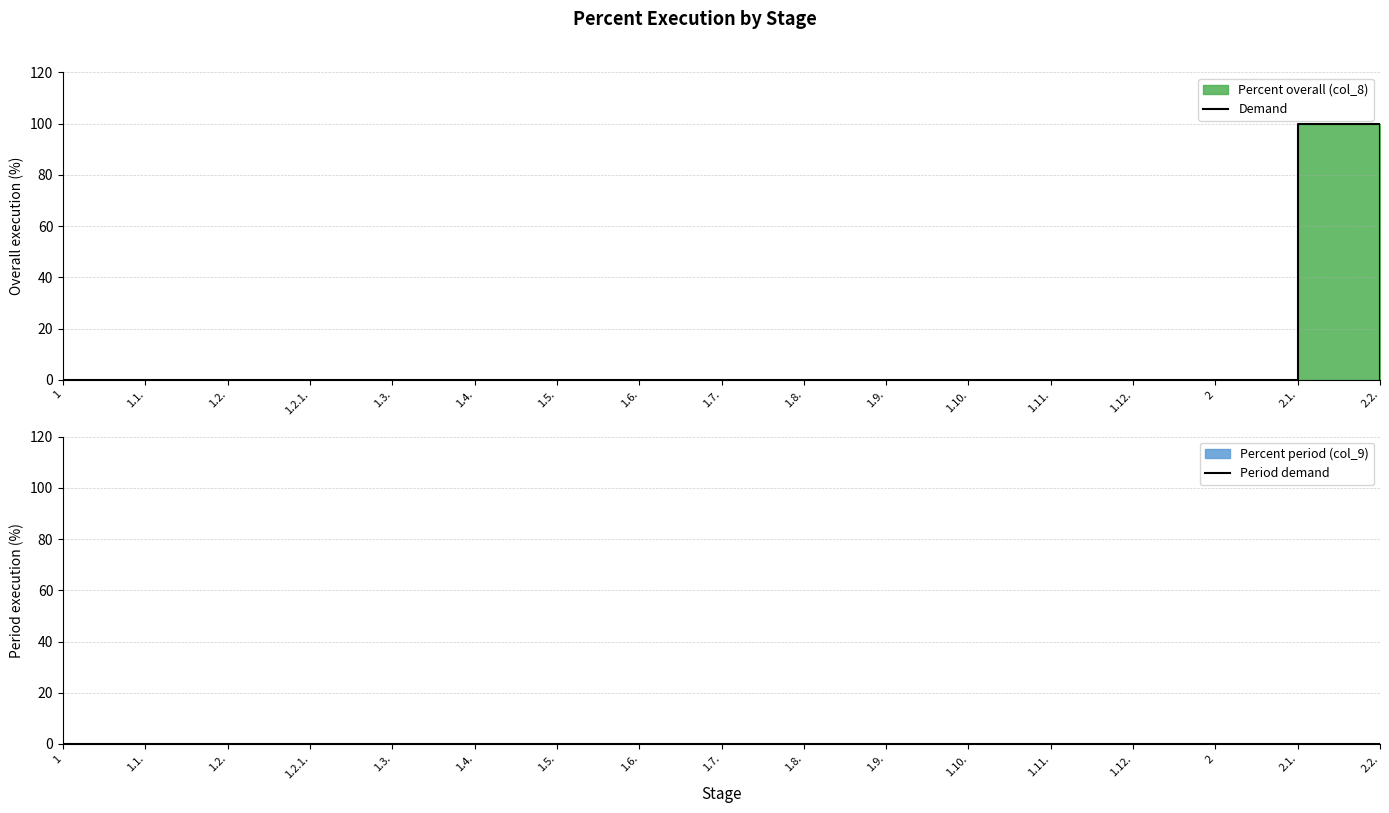

Reading left to right, extract all data points from this chart.

Demand: 0	0	0	0	0	0	0	0	0	0	0	0	0	0	0	100	0
Period demand: 0	0	0	0	0	0	0	0	0	0	0	0	0	0	0	0	0